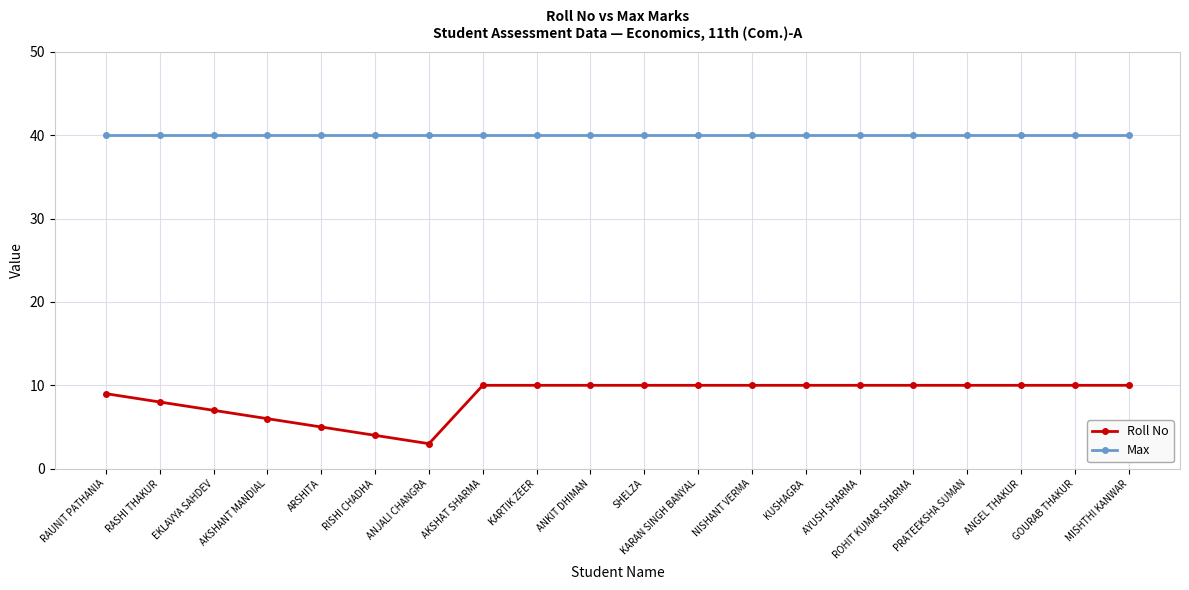

What is the average value of the Roll No series?

9